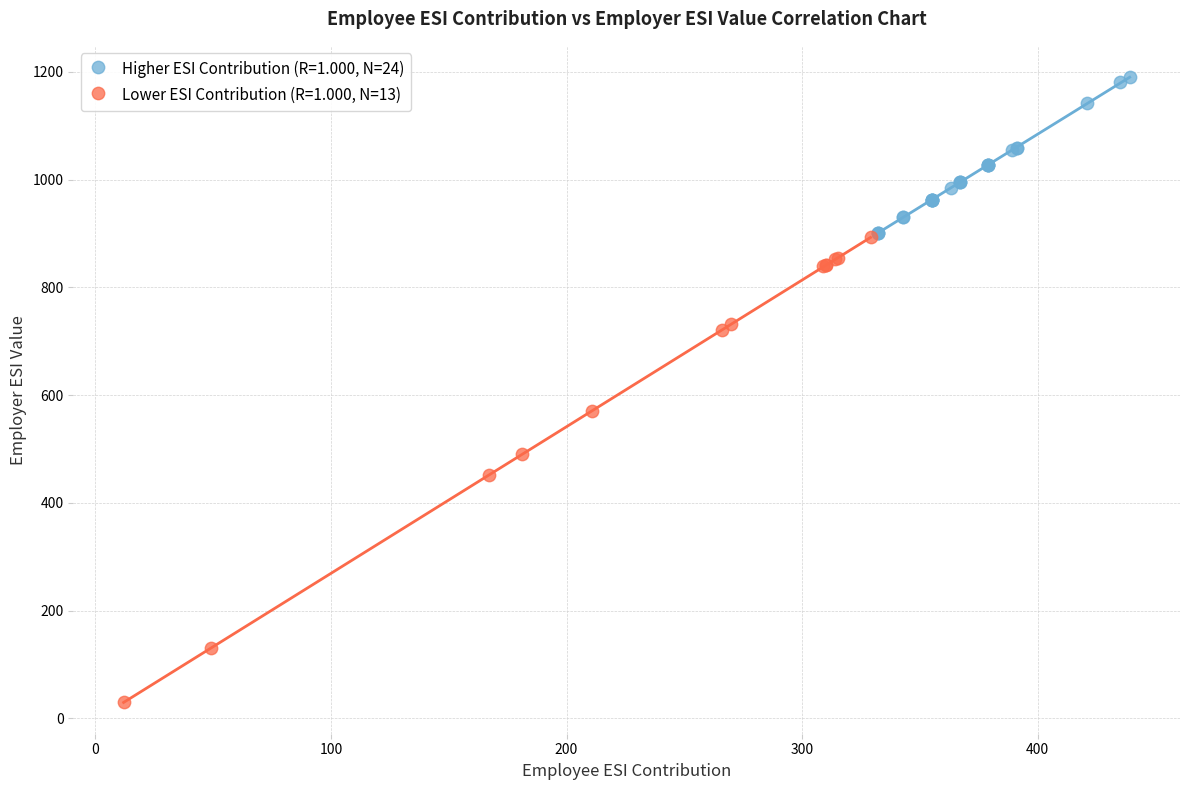

Which series contains the lowest Y value?

Lower ESI Contribution (R=1.000, N=13)